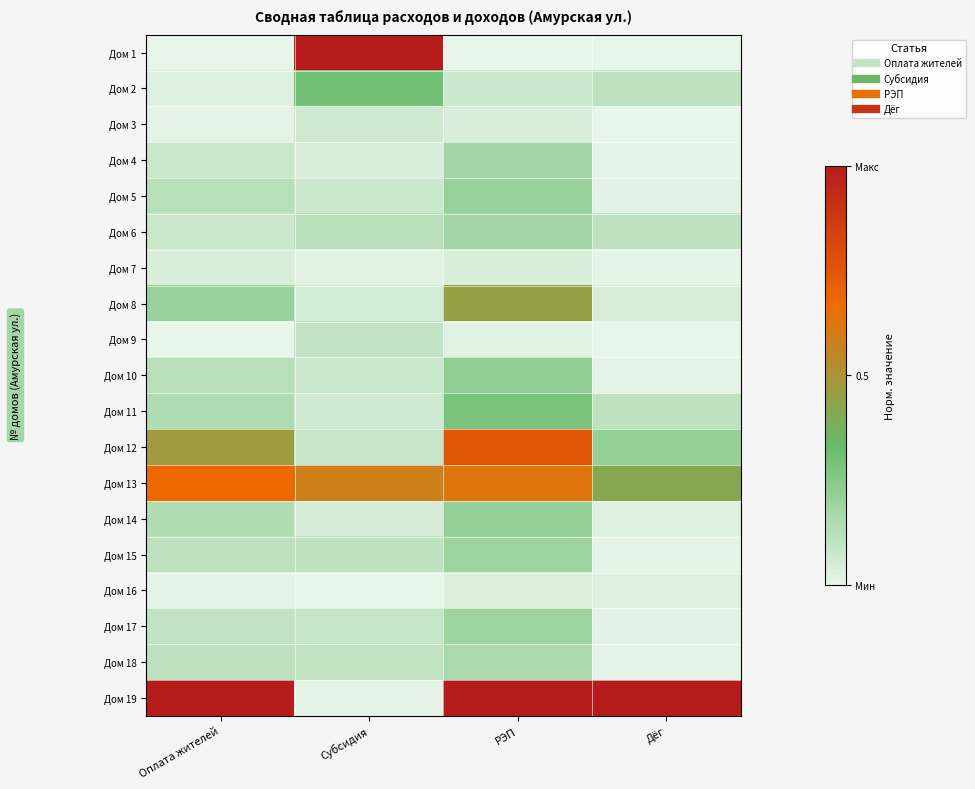

At how many categories does at least one series exceed 0?

4